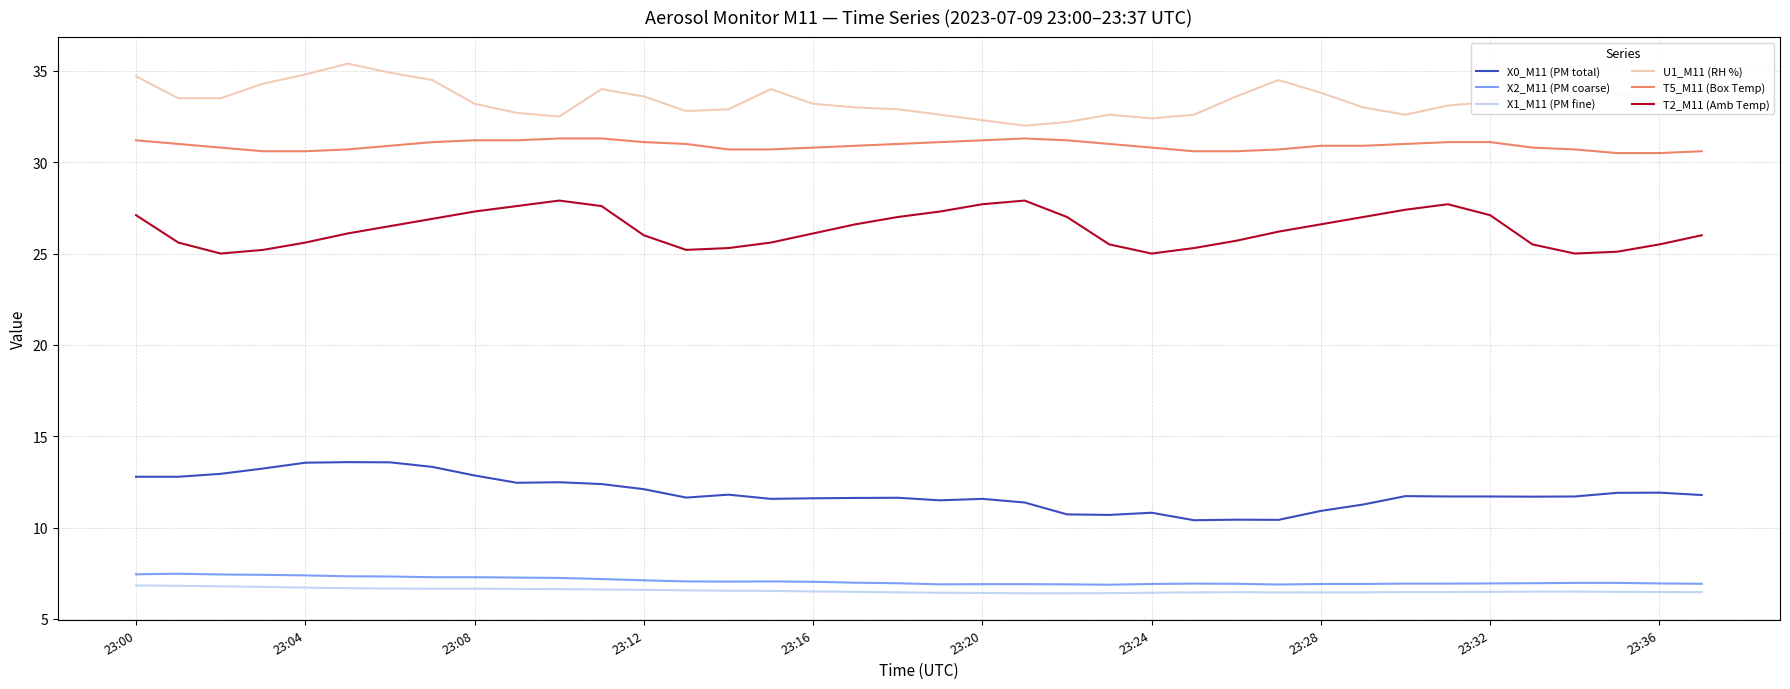

Which series has the largest total across all categories?

U1_M11 (RH %)